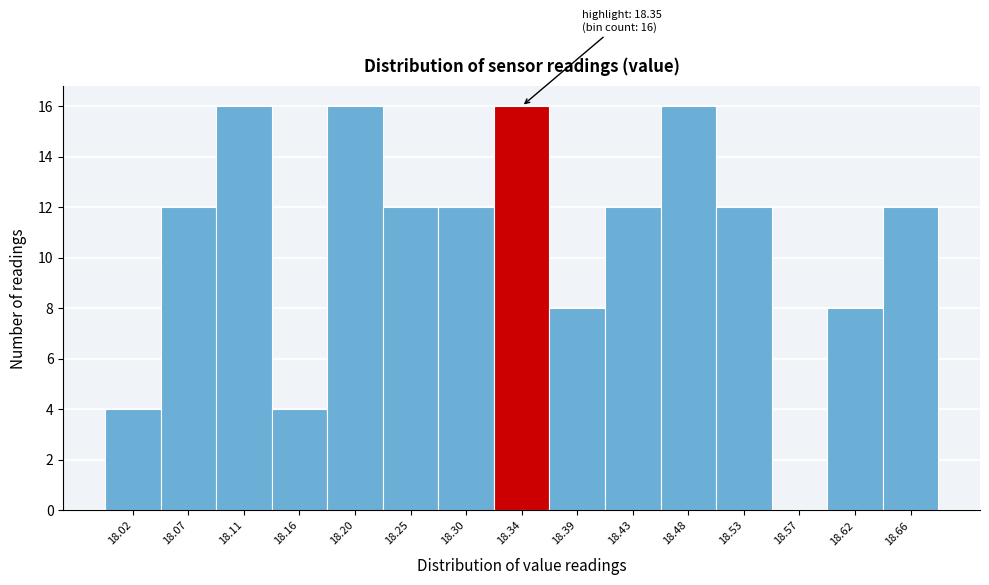

Reading left to right, what are all the values shown in this chart?

18.02=4	18.07=12	18.11=16	18.16=4	18.20=16	18.25=12	18.30=12	18.34=16	18.39=8	18.43=12	18.48=16	18.53=12	18.57=0	18.62=8	18.66=12